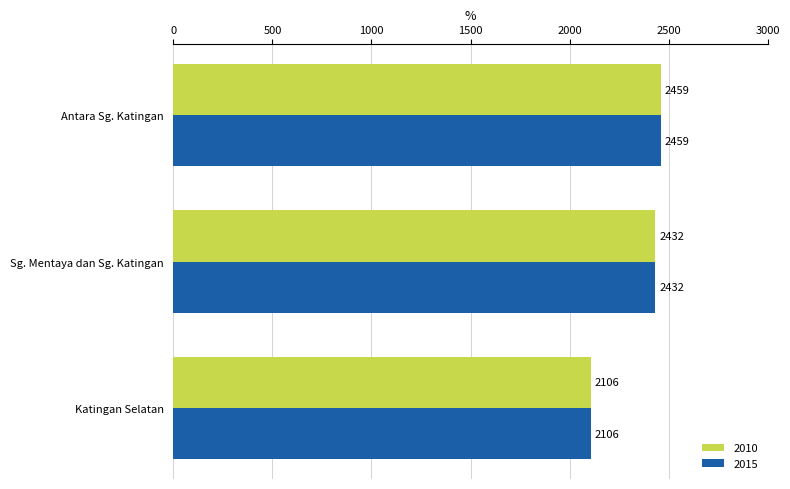

What is the average value of the 2015 series?

2332